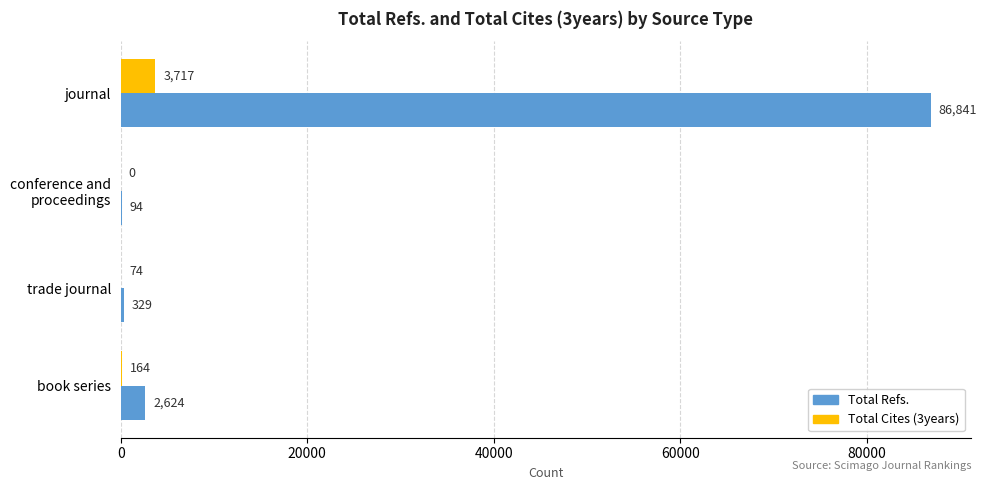

How many positive values does the Total Cites (3years) series have?

3